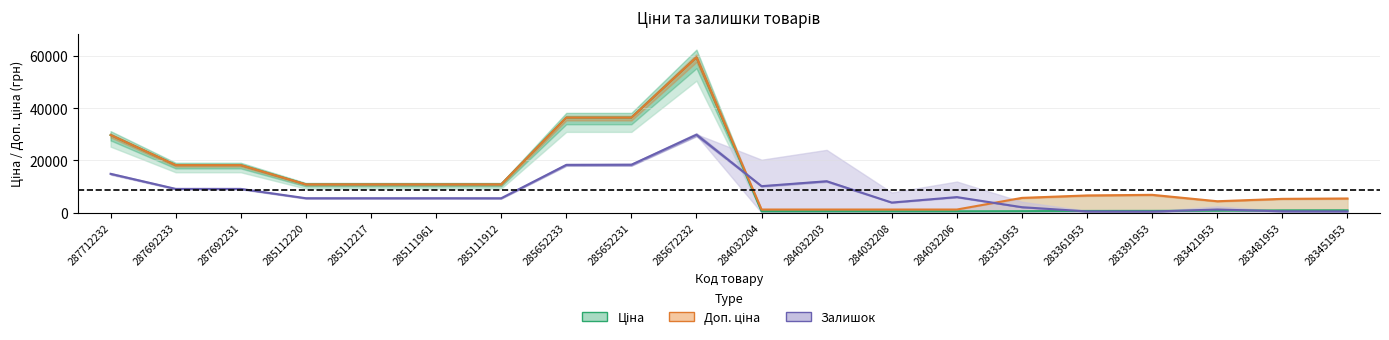

How many values in the Доп. ціна series exceed 10840?

10